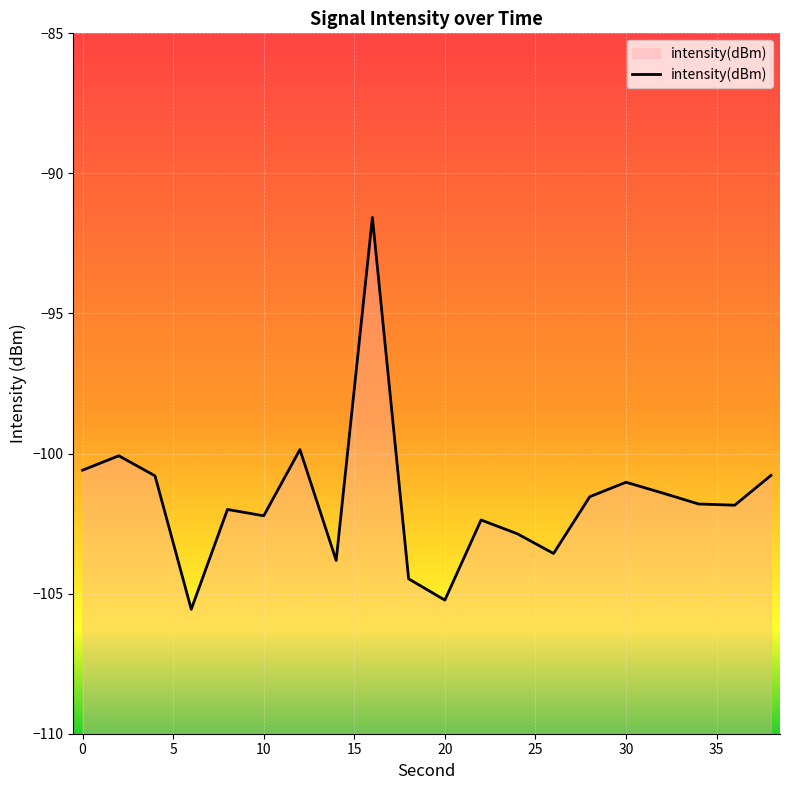

What is the difference between the maximum and minimum values?

14.0